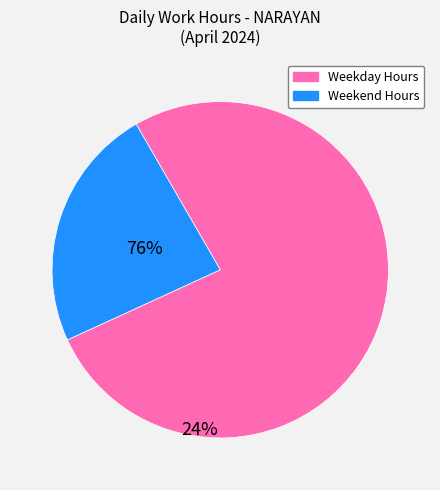

Is there any slice that represents more than half of the pie?

Yes